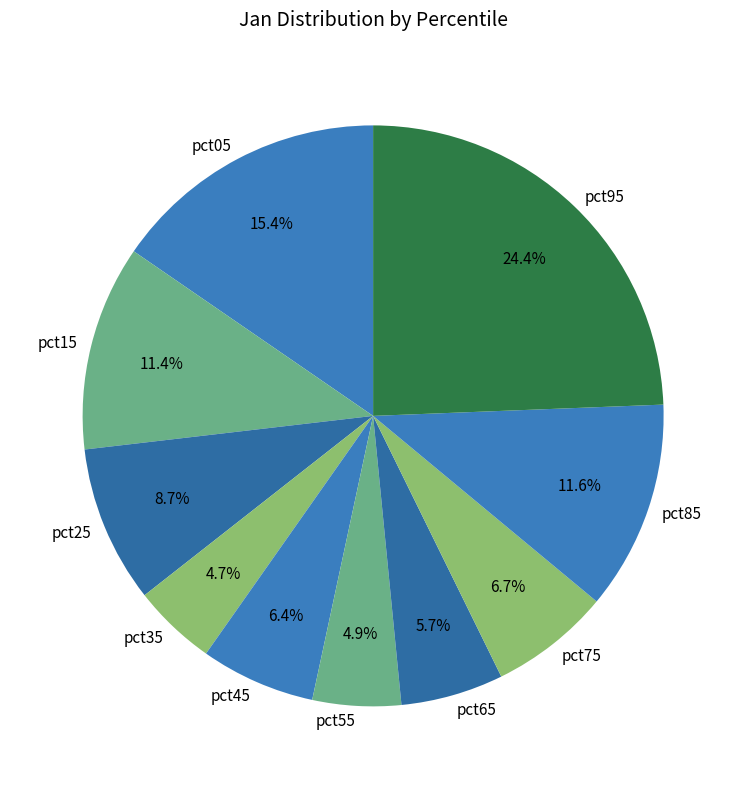

Between pct25 and pct65, which is larger?

pct25